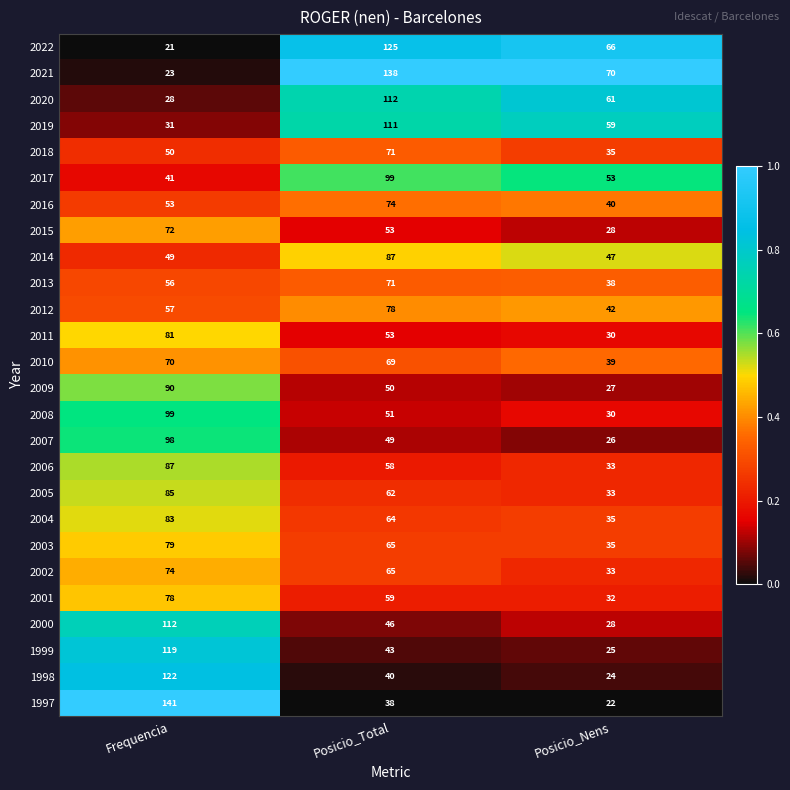

What is the sum of the 2022 values at Frequencia and Posicio_Total?

146